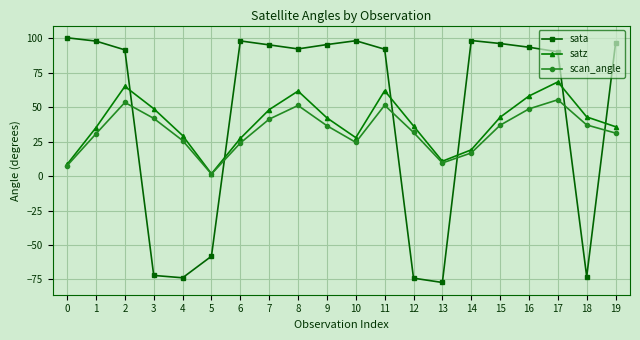

How many distinct data groups are displayed?

3